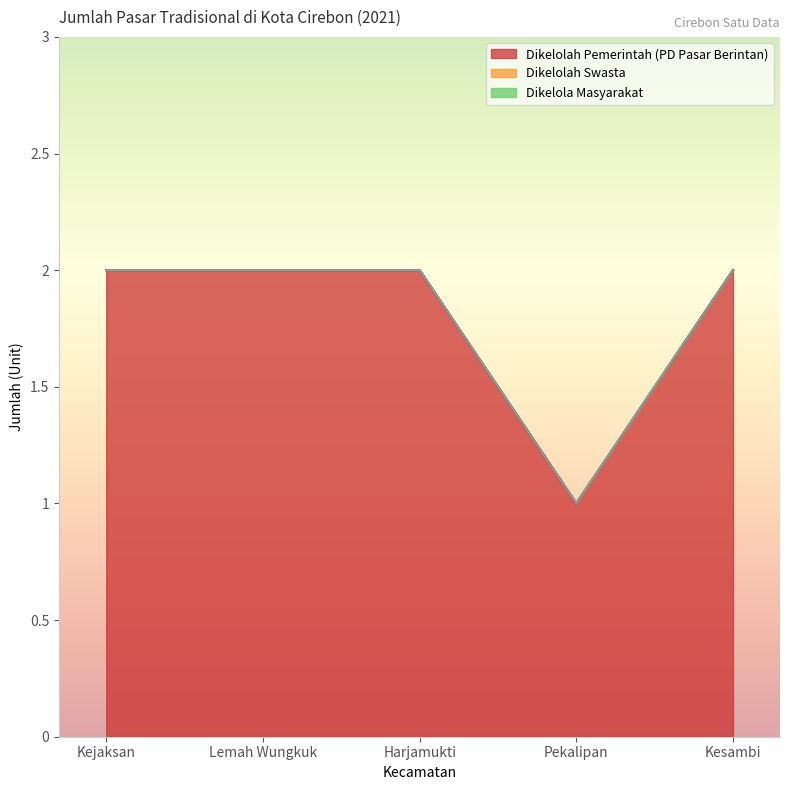

At which label does Dikelolah Pemerintah (PD Pasar Berintan) reach its minimum?

Pekalipan